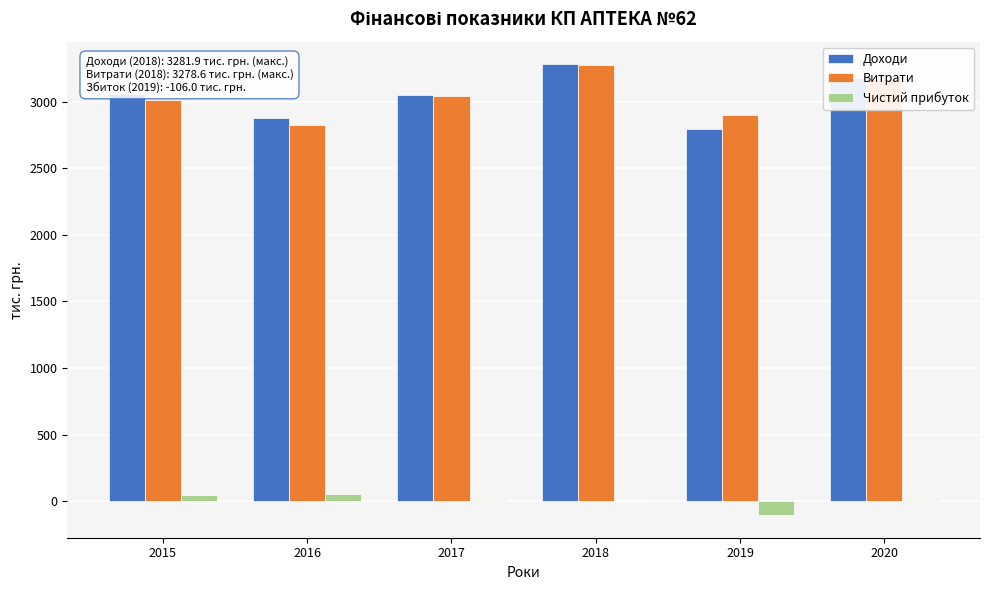

Between 2019 and 2020, which series saw the biggest shift?

Доходи